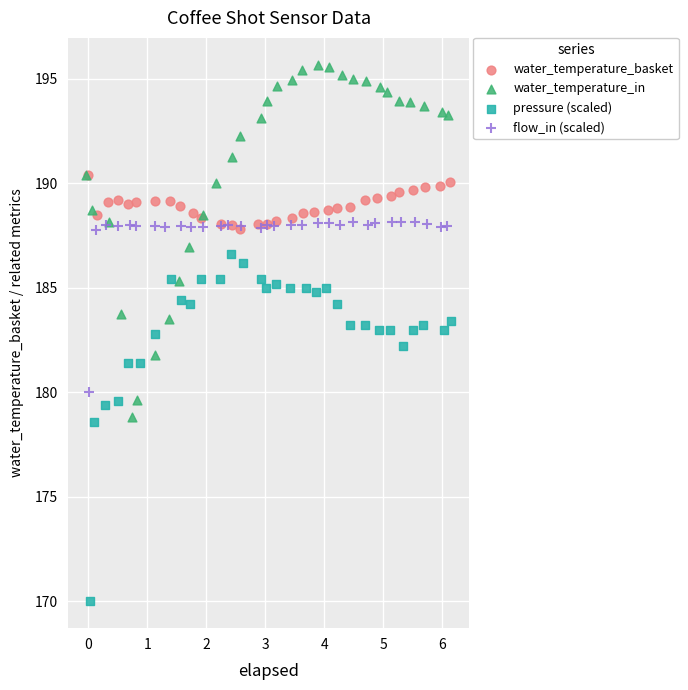

Which series contains the highest Y value?

water_temperature_in